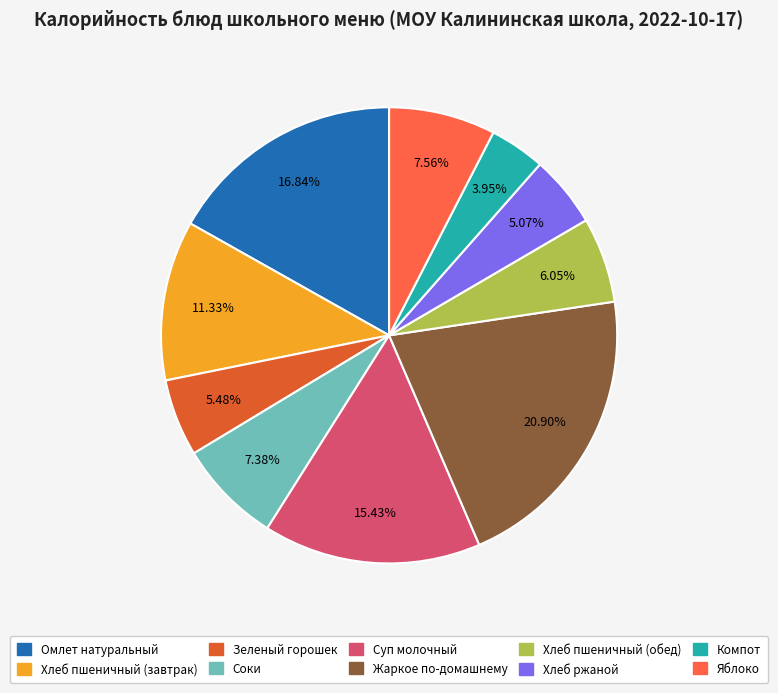

To the nearest percent, what is the average slice percentage?

10%